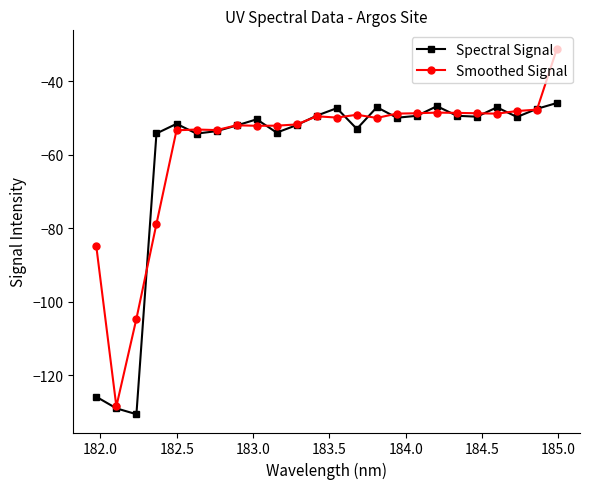

Which series has the largest range (max minus min)?

Smoothed Signal